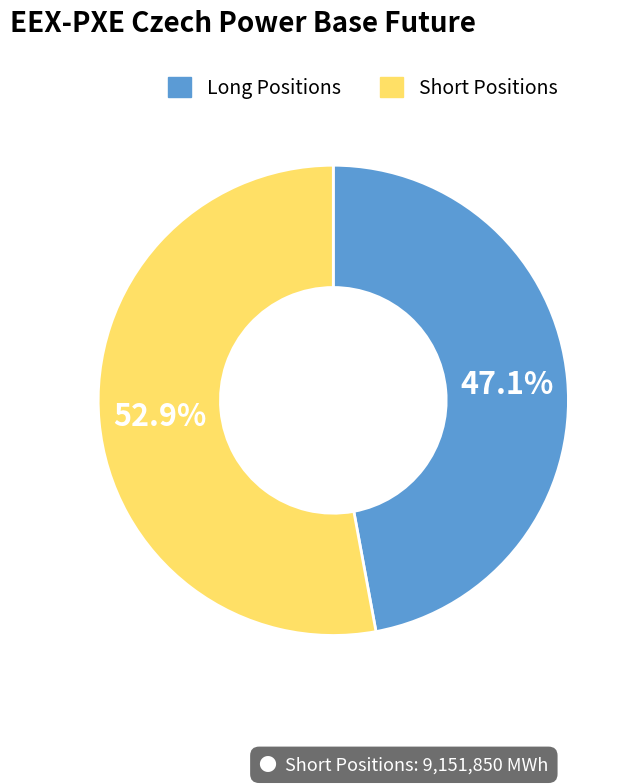

Which category has the smallest portion of the pie?

Long Positions